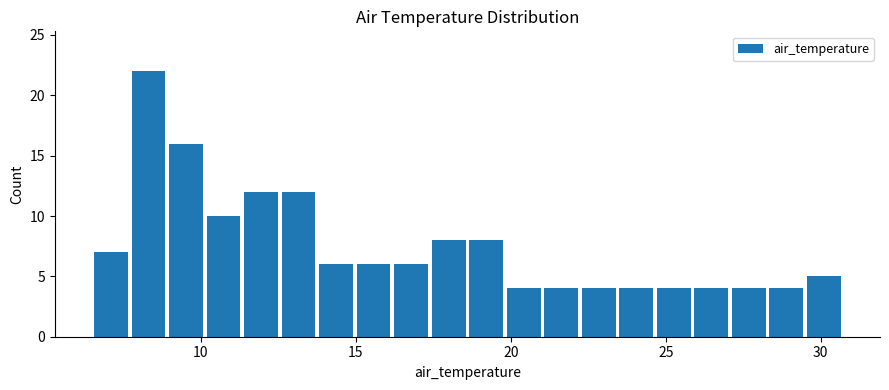

Around what value on the x-axis is the tallest bar? Give the approximate position of its centre, as read against the axis.

8.5